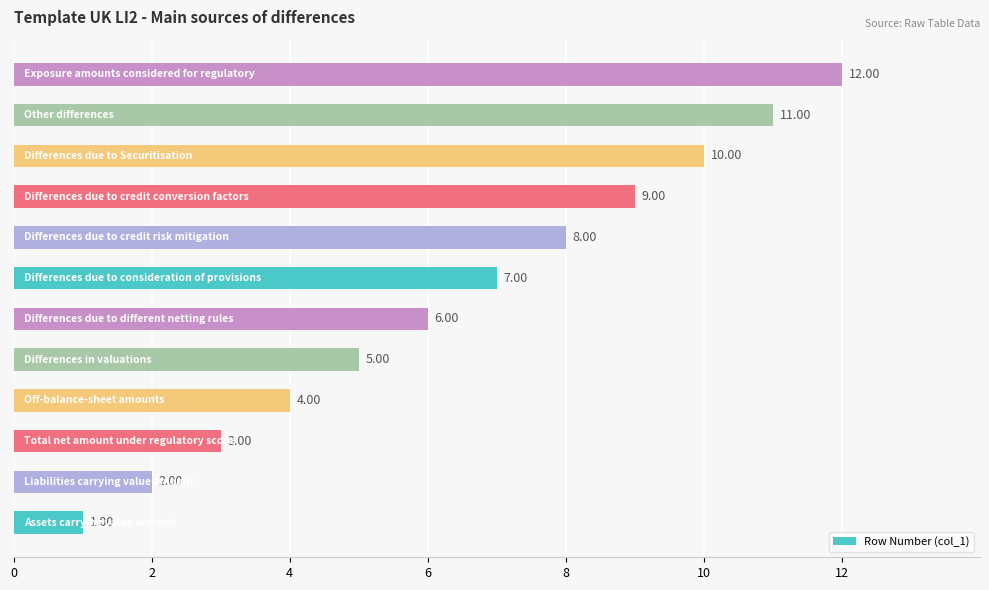

What is the difference between the maximum and minimum values?

11